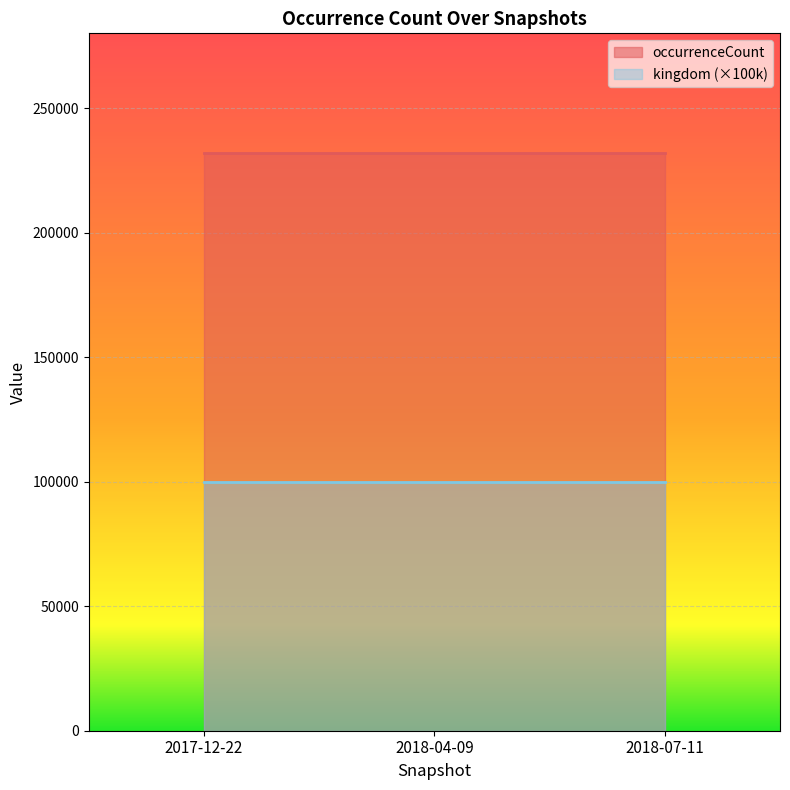

Rank the series at 2018-04-09 from lowest to highest value.

kingdom (×100k), occurrenceCount